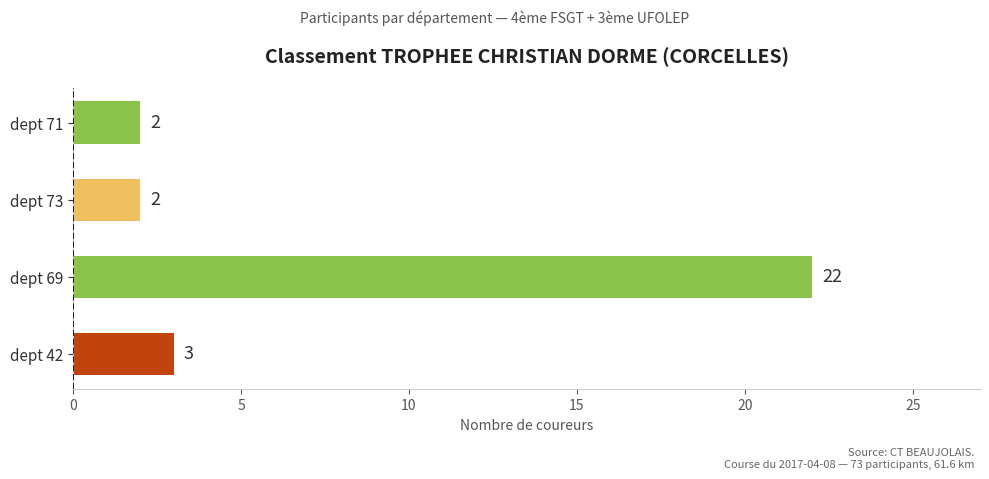

What is the average value?

7